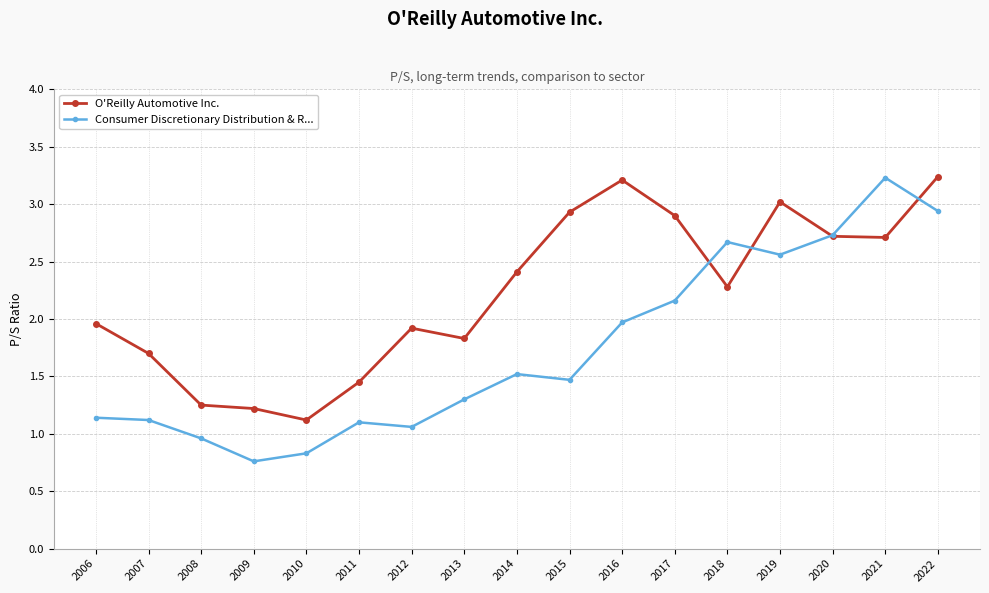

What are all the series names shown in the legend?

O'Reilly Automotive Inc., Consumer Discretionary Distribution & R...